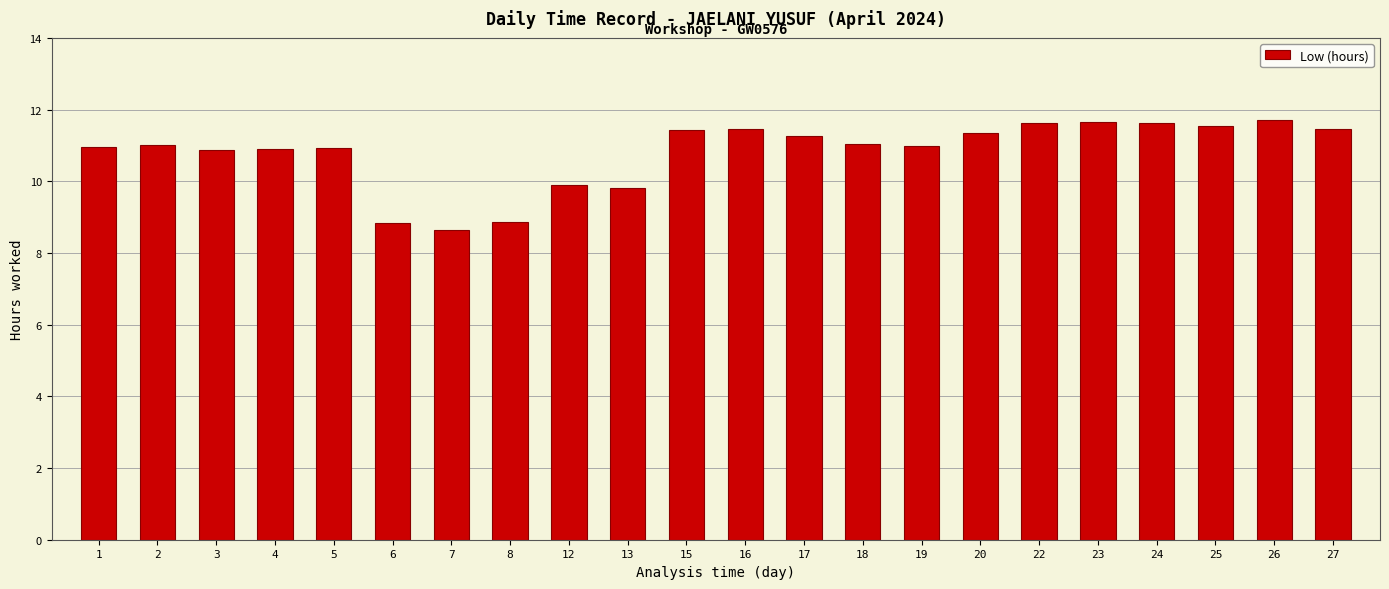

What is the ratio of the value at 2 to the value at 23?

0.9